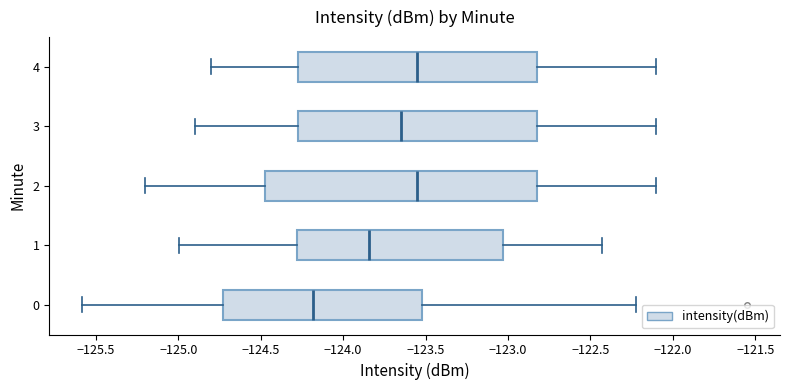

Reading bottom to top, read every box against the x-axis: the position of its median line, the range the box covers, and the ends of its whiskers. The values are not printed on the chart, so give them approximately, as read against the axis.

0: median -124.20, box -124.75 to -123.50, whiskers -125.60 to -122.20
1: median -123.85, box -124.30 to -123.05, whiskers -125.00 to -122.45
2: median -123.55, box -124.45 to -122.80, whiskers -125.20 to -122.10
3: median -123.65, box -124.25 to -122.80, whiskers -124.90 to -122.10
4: median -123.55, box -124.25 to -122.80, whiskers -124.80 to -122.10